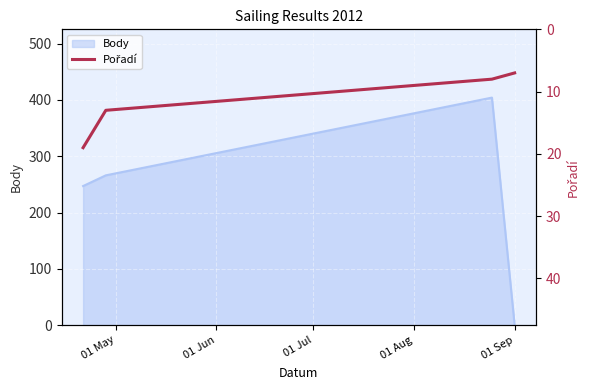

True or false: Body has more than 0 interior local peaks.

True